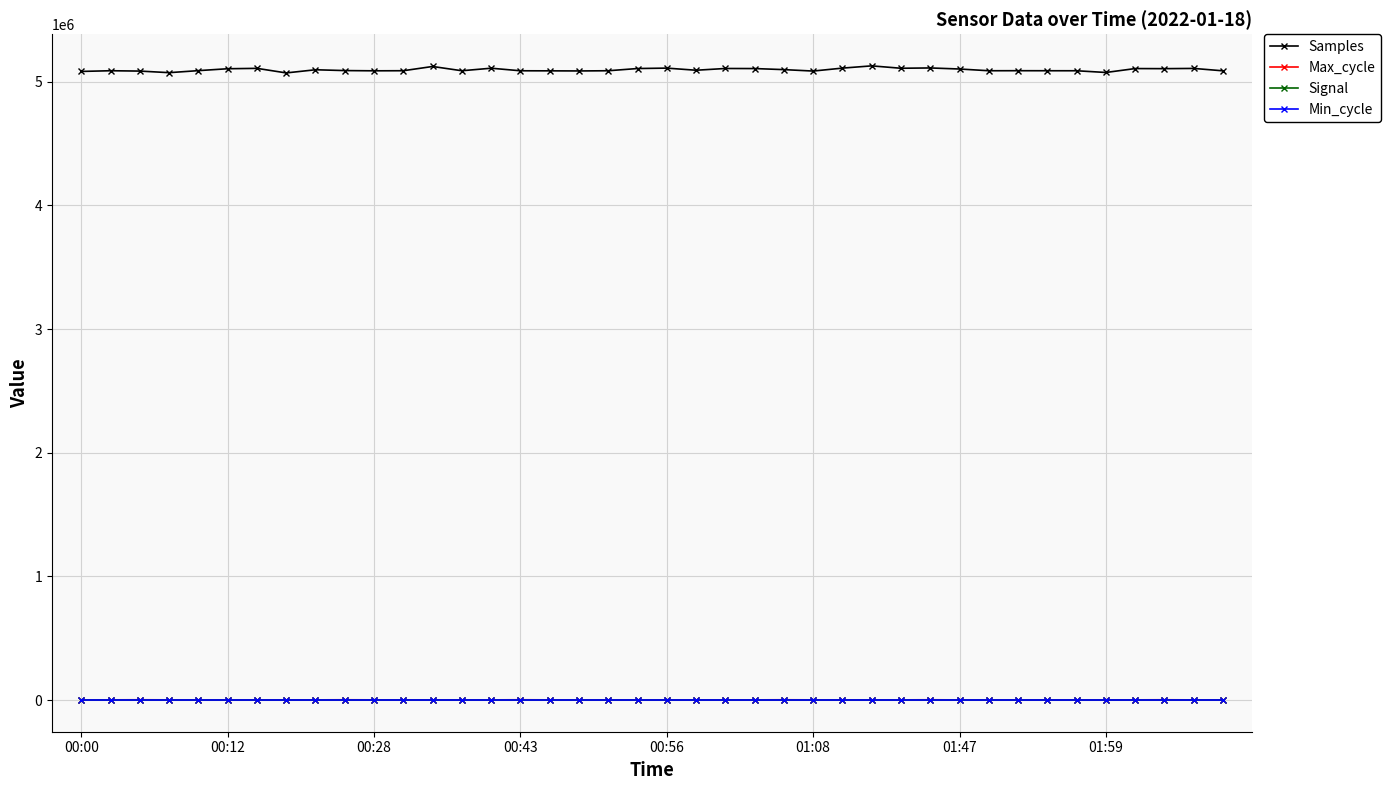

How many data points in Signal are less than -81?

13